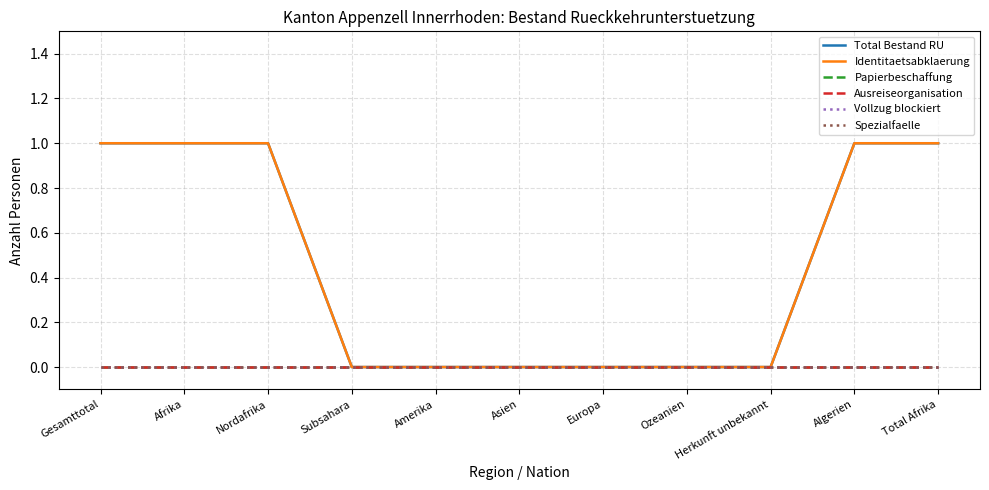

What is the highest value of the Identitaetsabklaerung series?

1